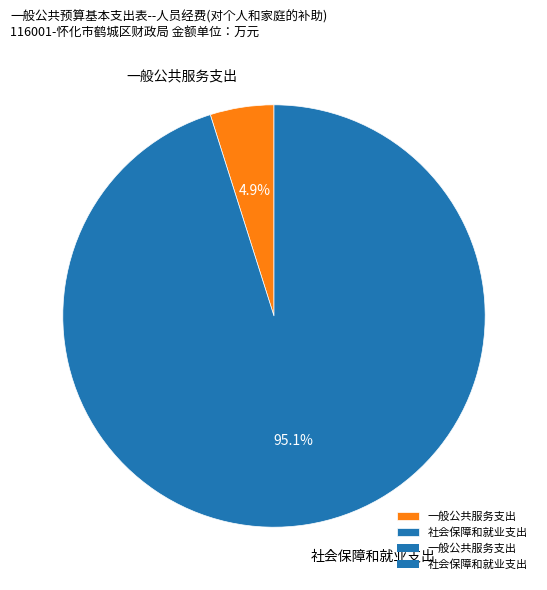

What is the smallest slice in the pie chart?

一般公共服务支出